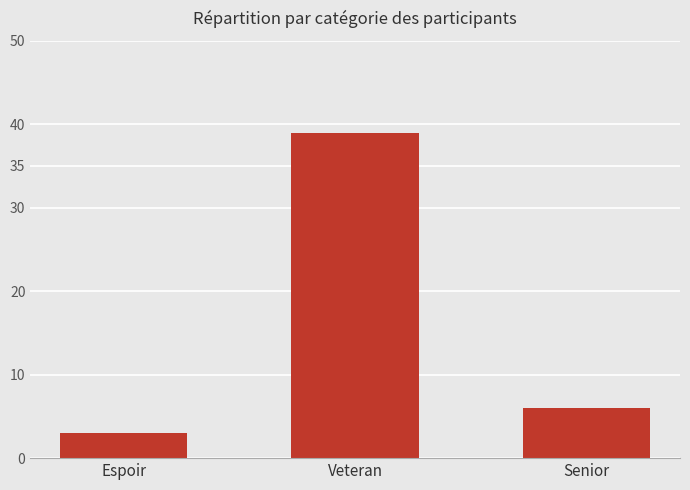

What is the difference between the values at Espoir and Senior?

3